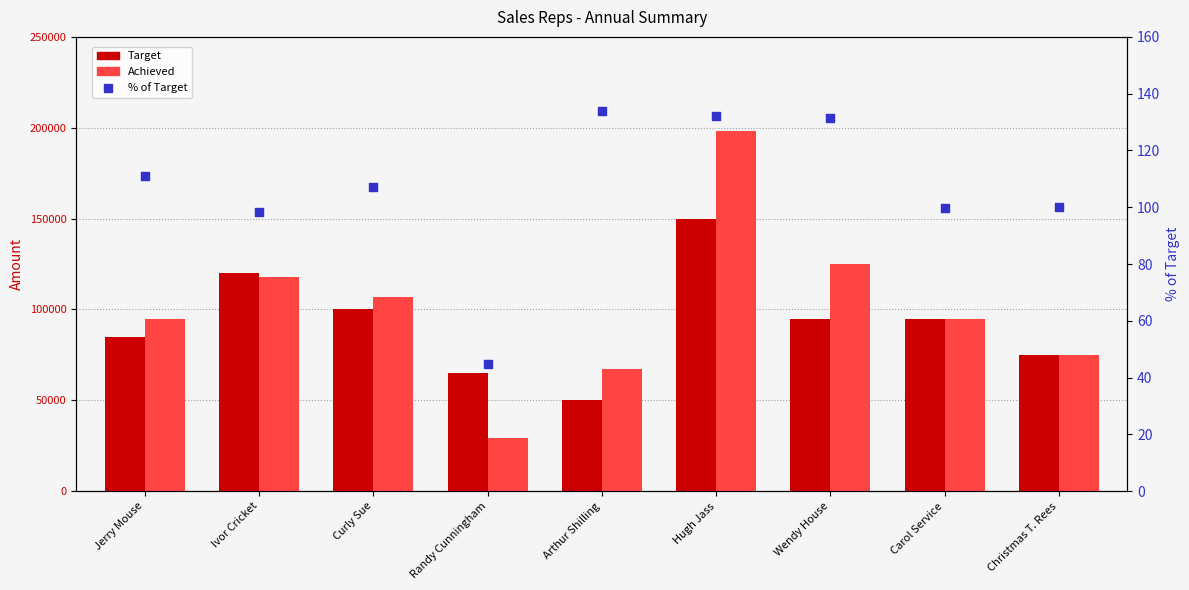

At which category is the sum across all series the highest?

Hugh Jass